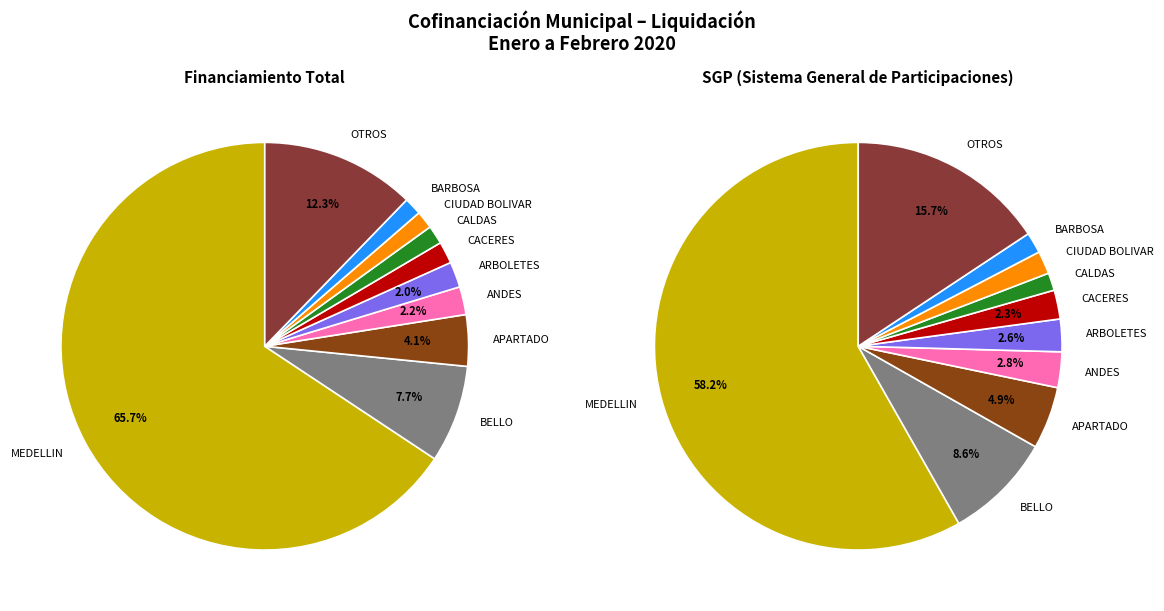

Which category accounts for the majority?

MEDELLIN